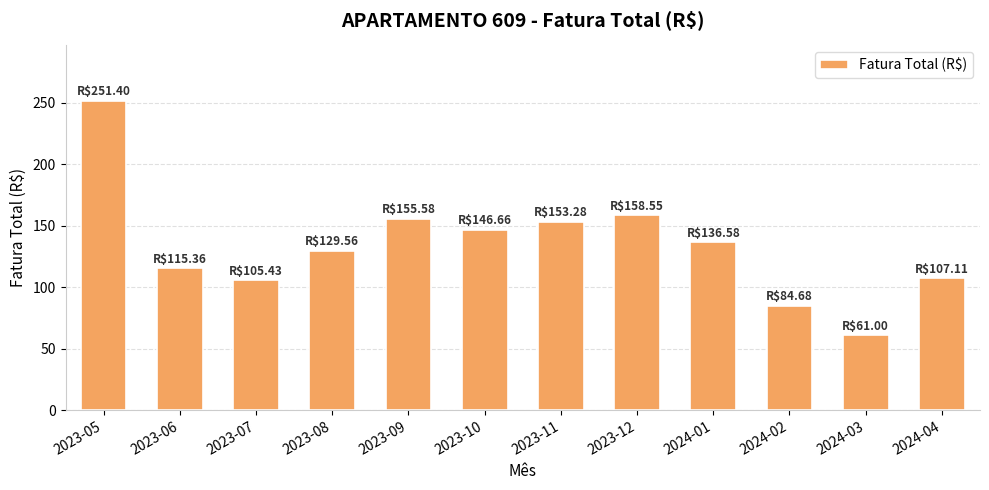

The value at 2024-01 is 136.6. True or false?

True